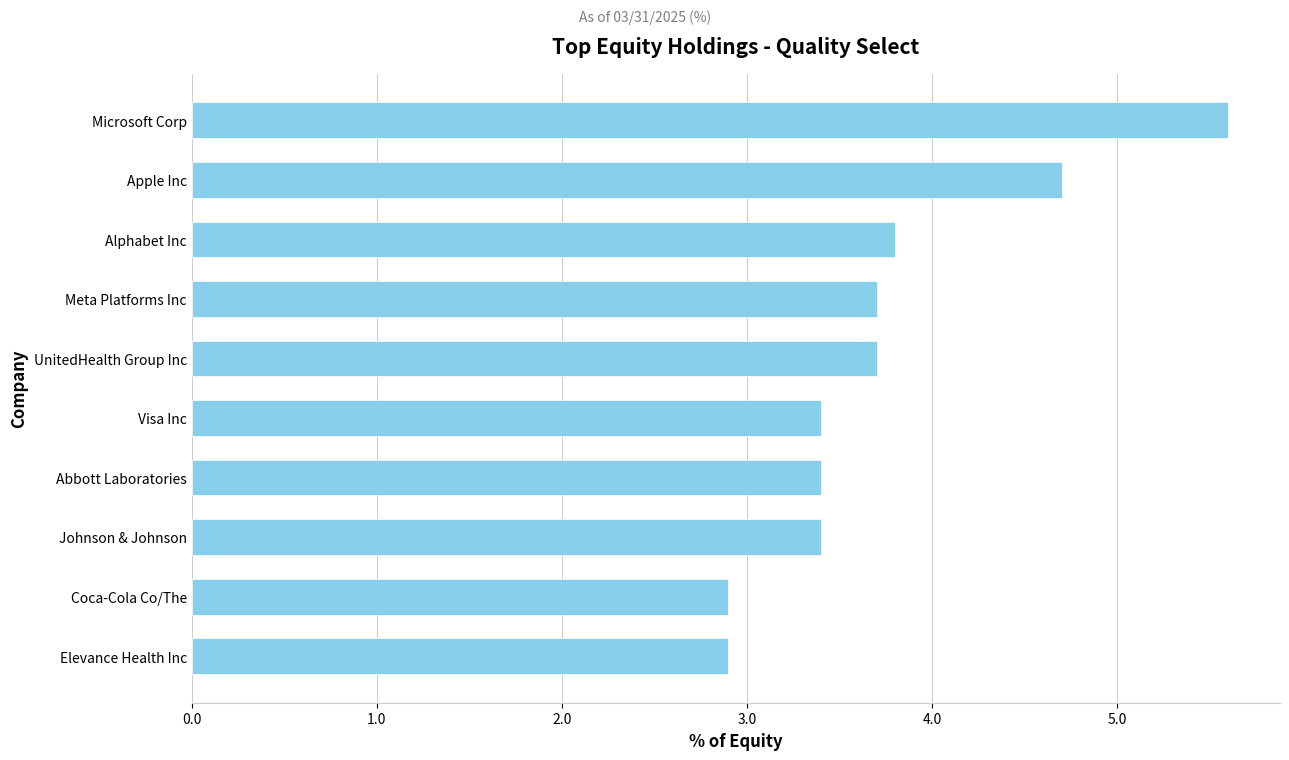

What is the ratio of the value at Abbott Laboratories to the value at Johnson & Johnson?

1.0